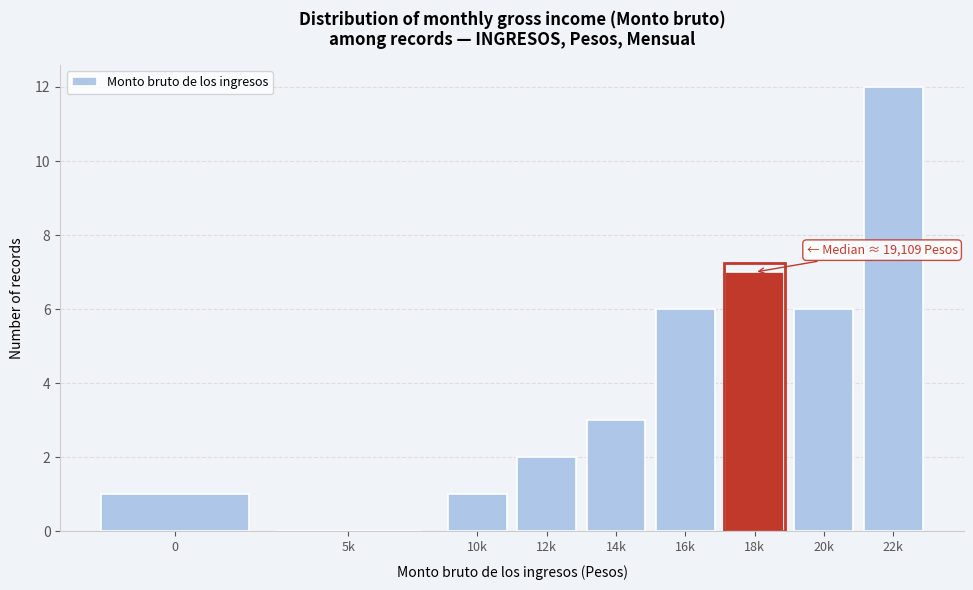

Reading left to right, what are all the values shown in this chart?

0=1	5k=0	10k=1	12k=2	14k=3	16k=6	18k=7	20k=6	22k=12